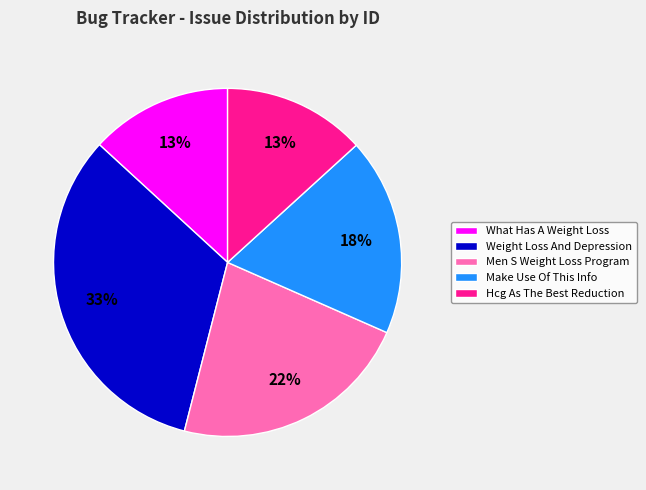

Is the sum of Men S Weight Loss Program and Weight Loss And Depression greater than half?

Yes